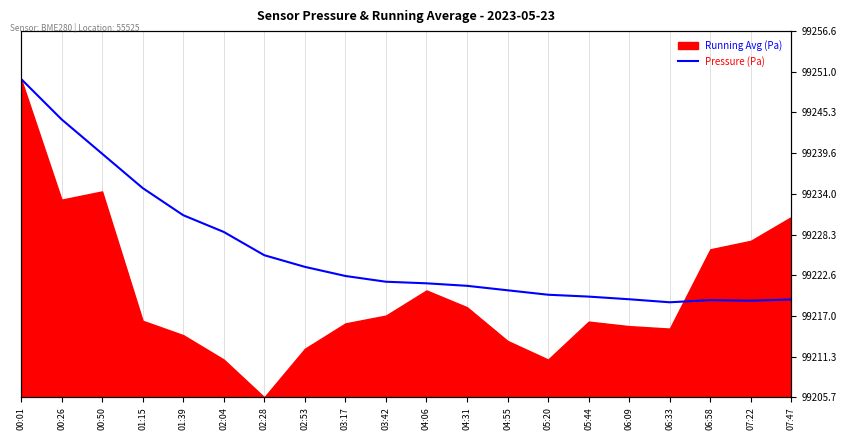

What is the label of the 2nd point from the right?

07:22